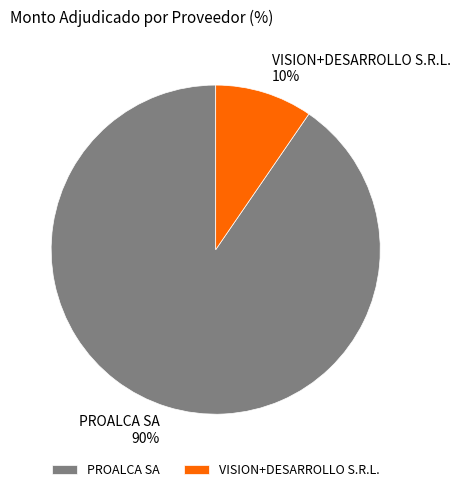

What is the largest slice in the pie chart?

PROALCA SA